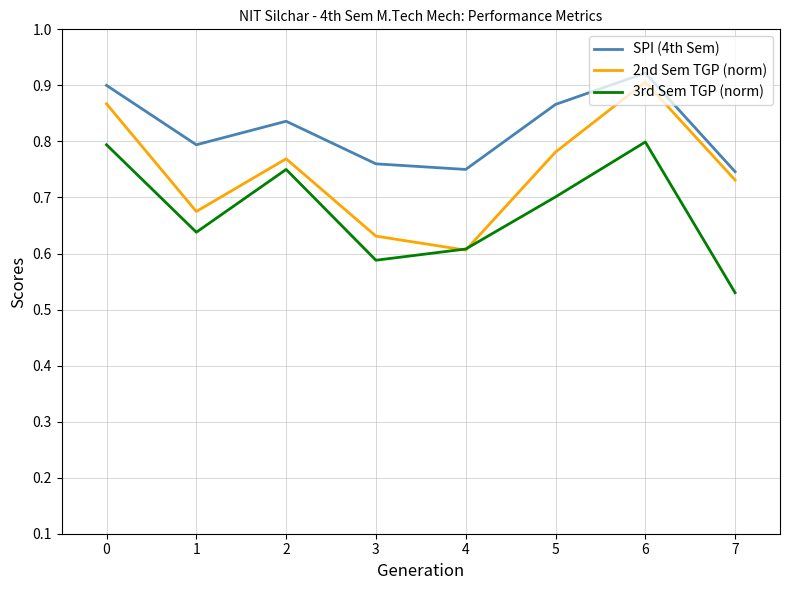

What are all the series names shown in the legend?

SPI (4th Sem), 2nd Sem TGP (norm), 3rd Sem TGP (norm)